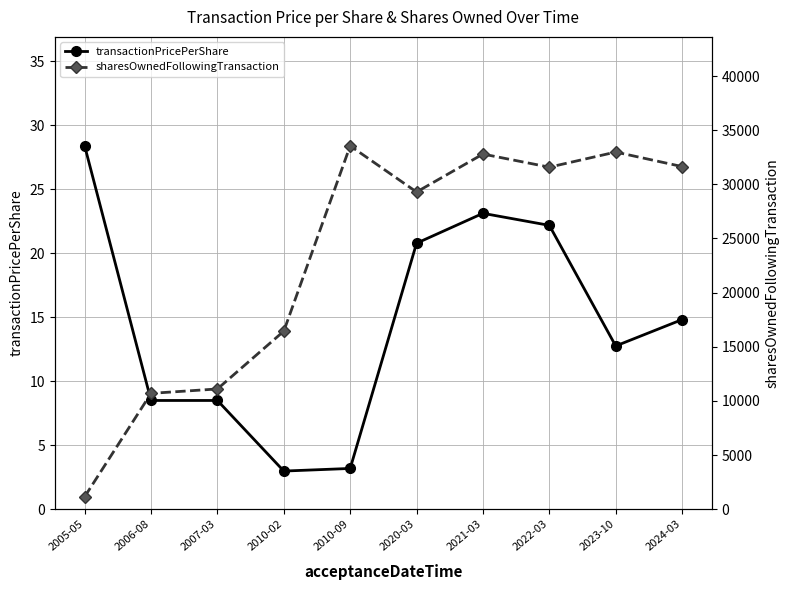

What is the sum of the transactionPricePerShare values at 2010-09 and 2006-08?

11.7